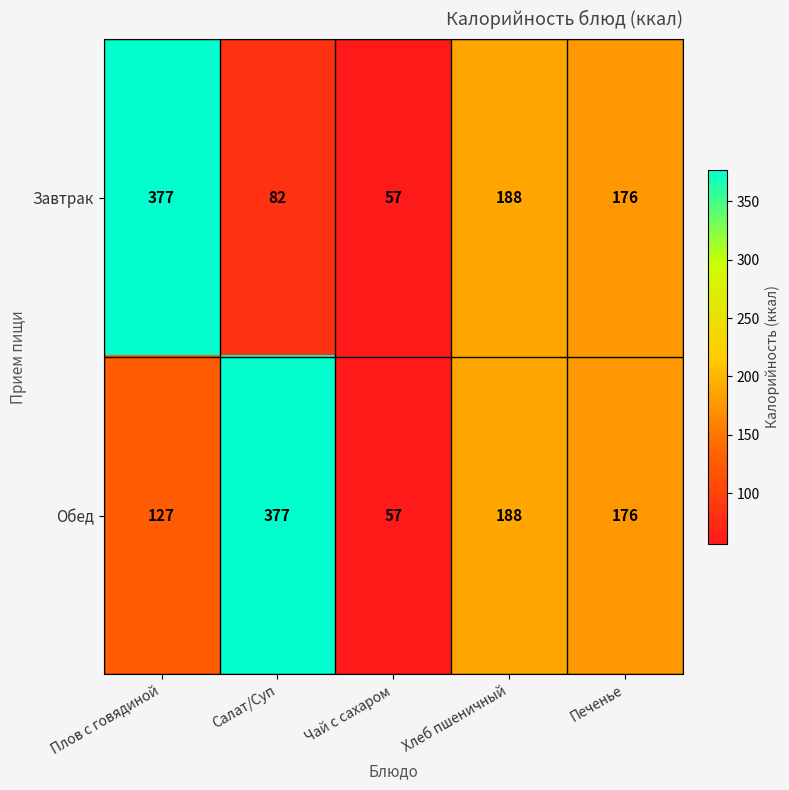

Which series has the largest total across all categories?

Обед